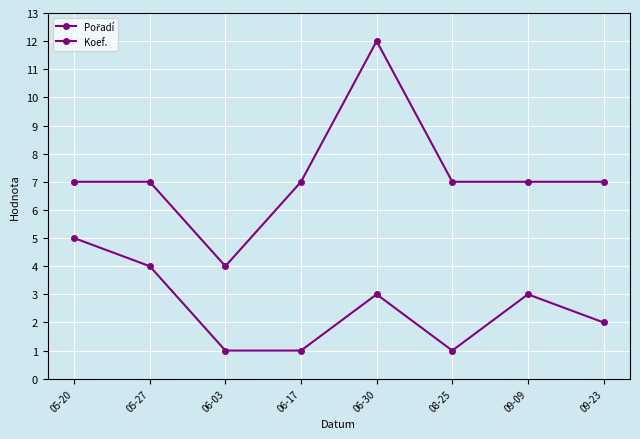

How many lines are shown in the chart?

2